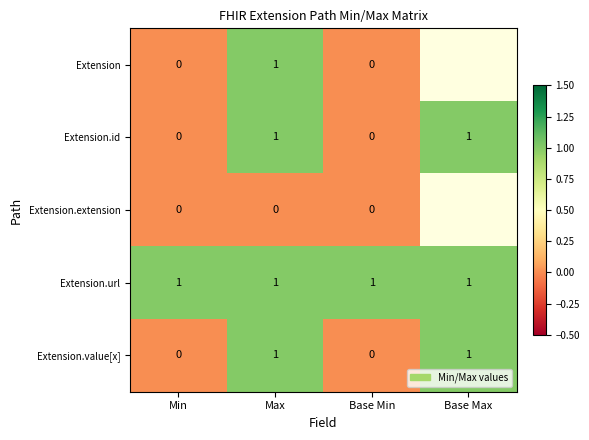

The value of Extension.value[x] at Min is 0. True or false?

True